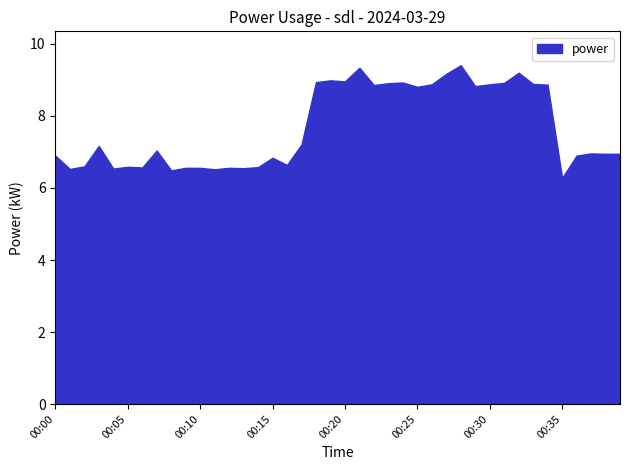

How many points are lower than both their immediate neighbors (excluding endpoints)?

12